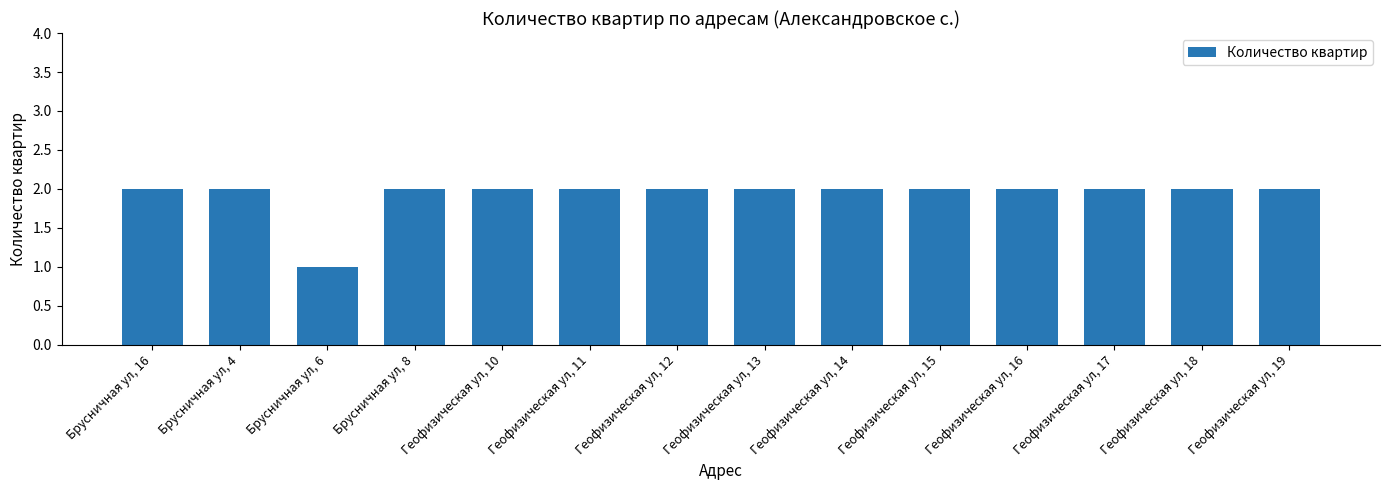

What is the label of the 2nd bar from the right?

Геофизическая ул, 18